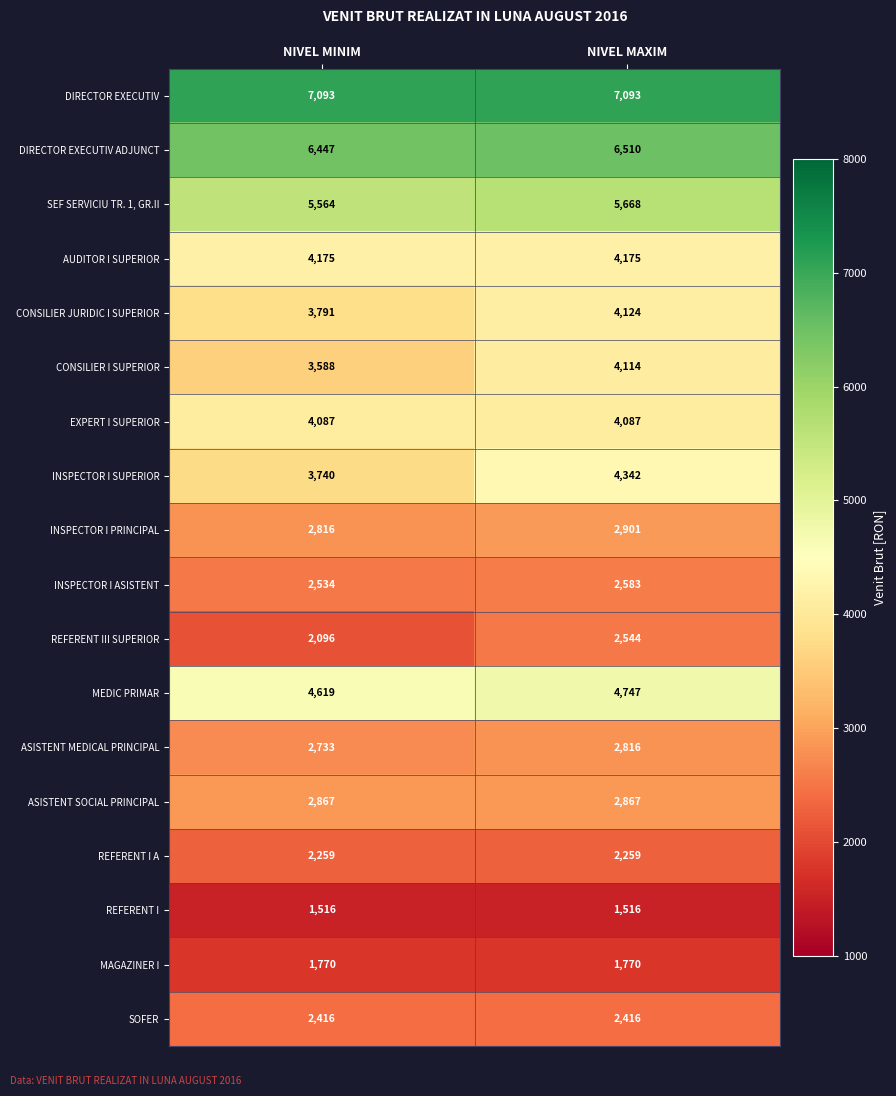

Is it true that CONSILIER JURIDIC I SUPERIOR equals 5089 at NIVEL MINIM?

False